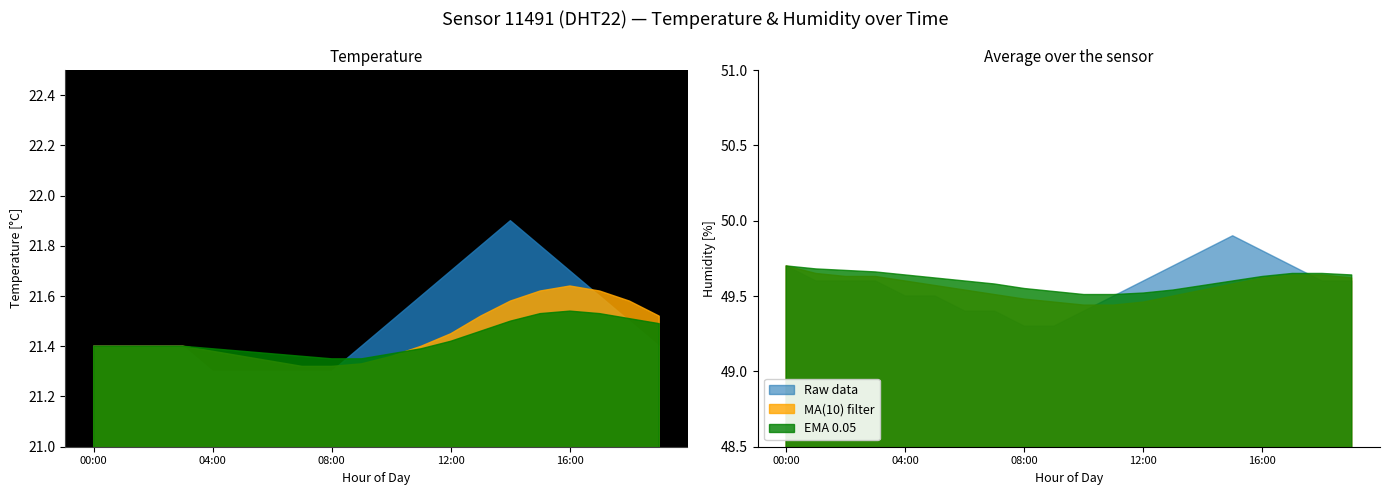

Reading right to left, transcribe all the data shown in this chart.

temperature: 19:00=21.4	18:00=21.5	17:00=21.6	16:00=21.7	15:00=21.8	14:00=21.9	13:00=21.8	12:00=21.7	11:00=21.6	10:00=21.5	09:00=21.4	08:00=21.3	07:00=21.3	06:00=21.3	05:00=21.3	04:00=21.3	03:00=21.4	02:00=21.4	01:00=21.4	00:00=21.4
MA(10) temperature: 19:00=21.5	18:00=21.6	17:00=21.6	16:00=21.6	15:00=21.6	14:00=21.6	13:00=21.5	12:00=21.4	11:00=21.4	10:00=21.4	09:00=21.3	08:00=21.3	07:00=21.3	06:00=21.3	05:00=21.4	04:00=21.4	03:00=21.4	02:00=21.4	01:00=21.4	00:00=21.4
EMA temperature: 19:00=21.5	18:00=21.5	17:00=21.5	16:00=21.5	15:00=21.5	14:00=21.5	13:00=21.5	12:00=21.4	11:00=21.4	10:00=21.4	09:00=21.4	08:00=21.4	07:00=21.4	06:00=21.4	05:00=21.4	04:00=21.4	03:00=21.4	02:00=21.4	01:00=21.4	00:00=21.4
humidity: 19:00=49.6	18:00=49.6	17:00=49.7	16:00=49.8	15:00=49.9	14:00=49.8	13:00=49.7	12:00=49.6	11:00=49.5	10:00=49.4	09:00=49.3	08:00=49.3	07:00=49.4	06:00=49.4	05:00=49.5	04:00=49.5	03:00=49.6	02:00=49.6	01:00=49.6	00:00=49.7
MA(10) humidity: 19:00=49.6	18:00=49.6	17:00=49.6	16:00=49.6	15:00=49.6	14:00=49.5	13:00=49.5	12:00=49.5	11:00=49.4	10:00=49.4	09:00=49.5	08:00=49.5	07:00=49.5	06:00=49.5	05:00=49.6	04:00=49.6	03:00=49.6	02:00=49.6	01:00=49.6	00:00=49.7
EMA humidity: 19:00=49.6	18:00=49.6	17:00=49.6	16:00=49.6	15:00=49.6	14:00=49.6	13:00=49.5	12:00=49.5	11:00=49.5	10:00=49.5	09:00=49.5	08:00=49.5	07:00=49.6	06:00=49.6	05:00=49.6	04:00=49.6	03:00=49.7	02:00=49.7	01:00=49.7	00:00=49.7